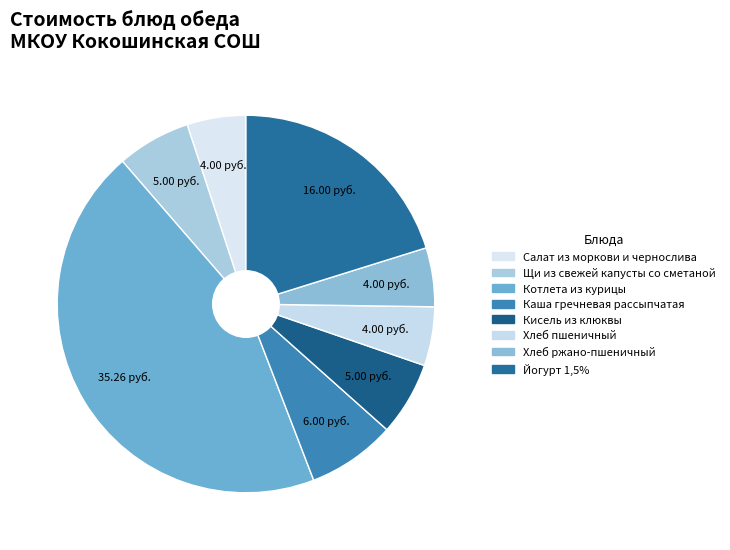

Combined, what portion of the pie is Хлеб ржано-пшеничный and Салат из моркови и чернослива?

10.1%